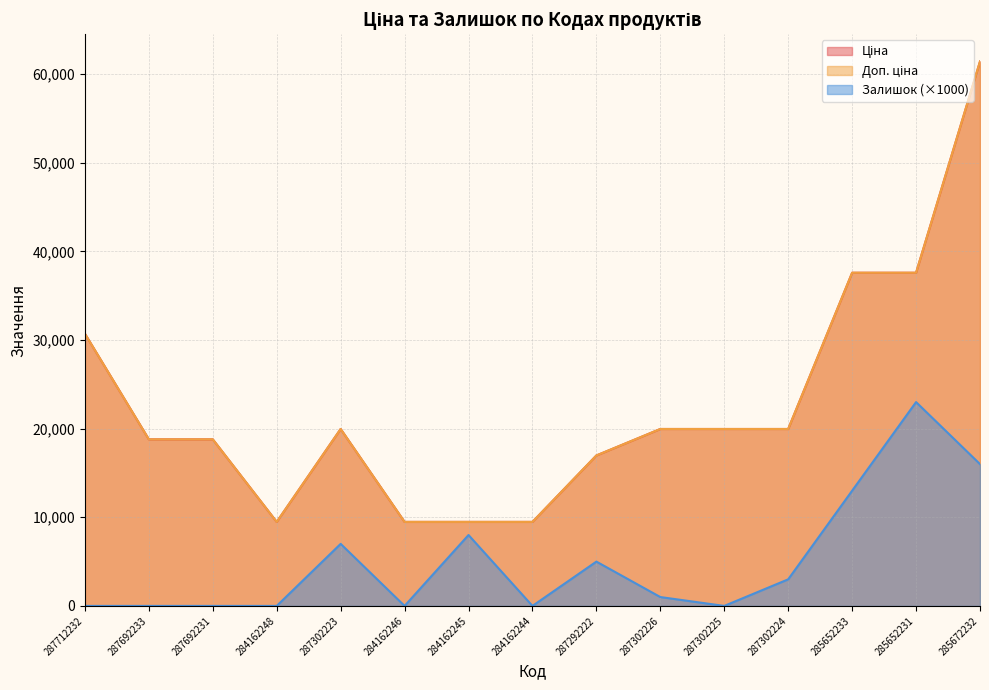

True or false: Ціна and Залишок cross at least once.

False